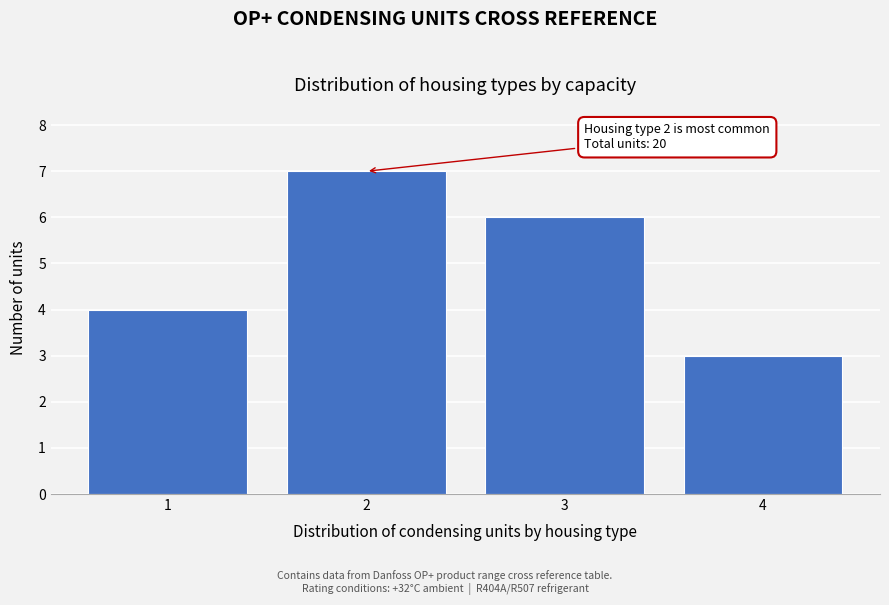

Which range on the x-axis has the tallest bar?

1.5 to 2.5